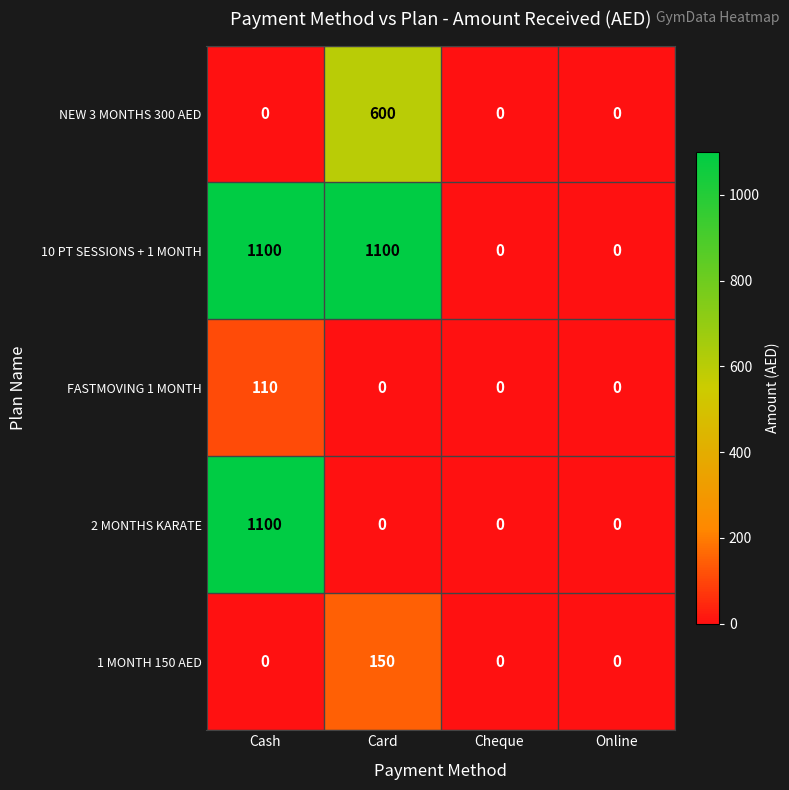

Reading left to right, extract all data points from this chart.

NEW 3 MONTHS 300 AED: Cash=0	Card=600	Cheque=0	Online=0
10 PT SESSIONS + 1 MONTH: Cash=1100	Card=1100	Cheque=0	Online=0
FASTMOVING 1 MONTH: Cash=110	Card=0	Cheque=0	Online=0
2 MONTHS KARATE: Cash=1100	Card=0	Cheque=0	Online=0
1 MONTH 150 AED: Cash=0	Card=150	Cheque=0	Online=0